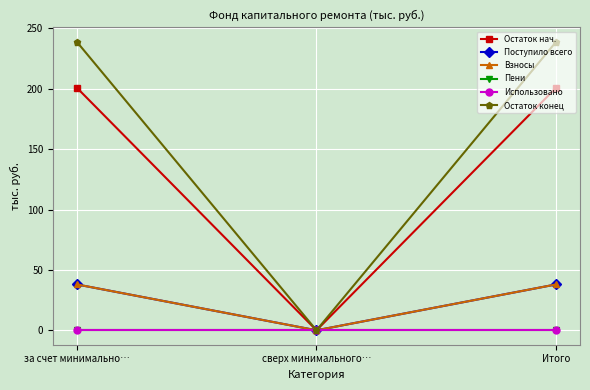

Does the chart have visible grid lines?

Yes